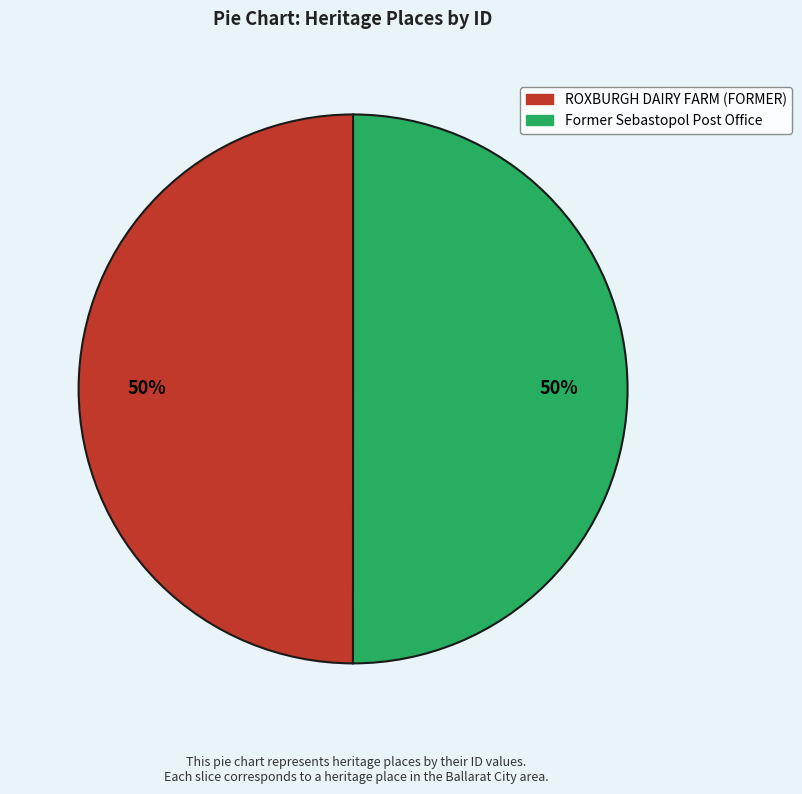

The ROXBURGH DAIRY FARM (FORMER) slice represents 36% of the pie. True or false?

False